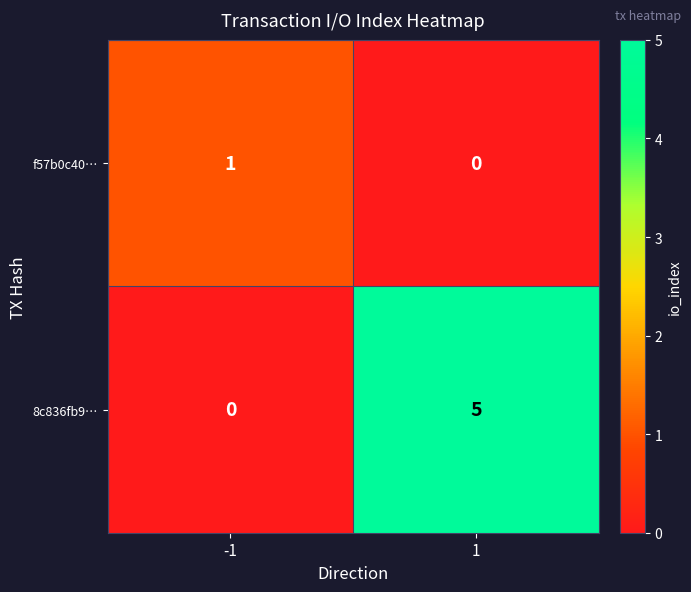

How many positive values does the 8c836fb9… series have?

1